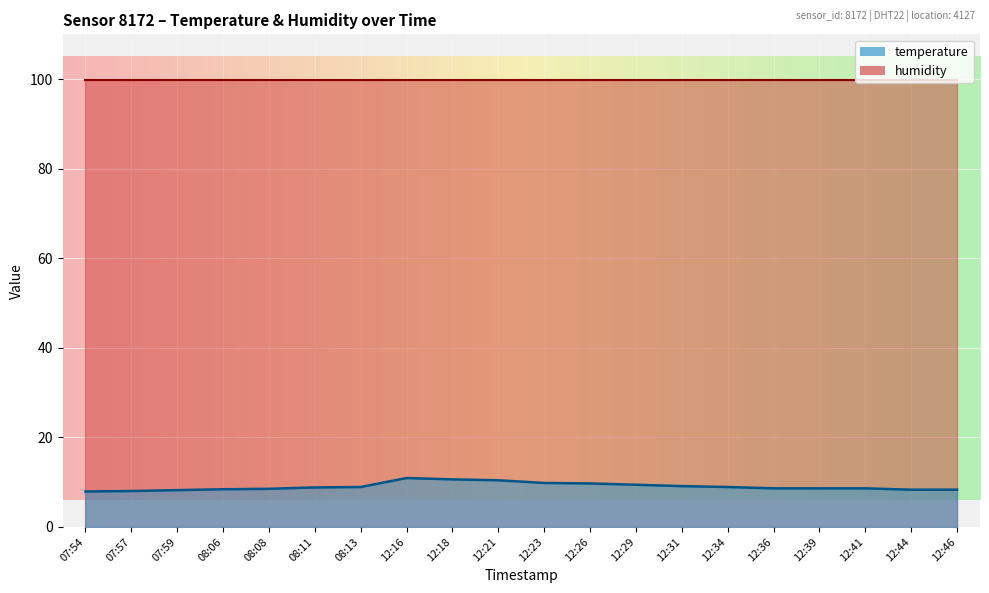

What position from the left is 12:23?

11